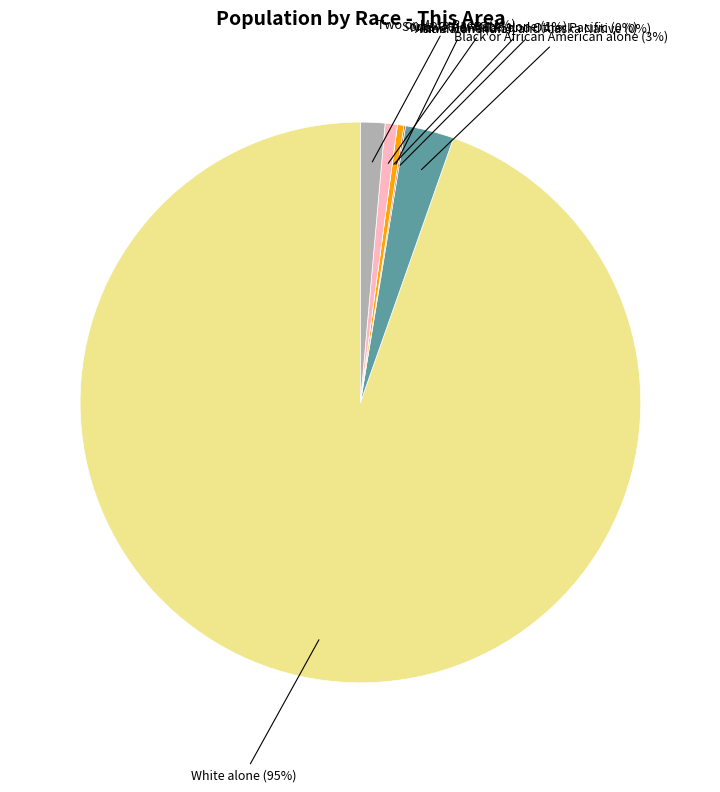

Does any single category account for the majority?

Yes